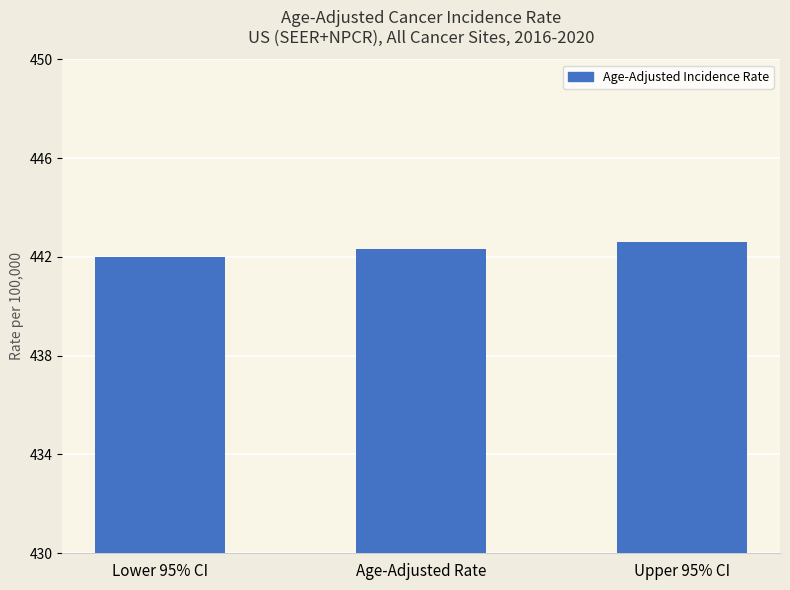

Count the number of categories in the chart.

3